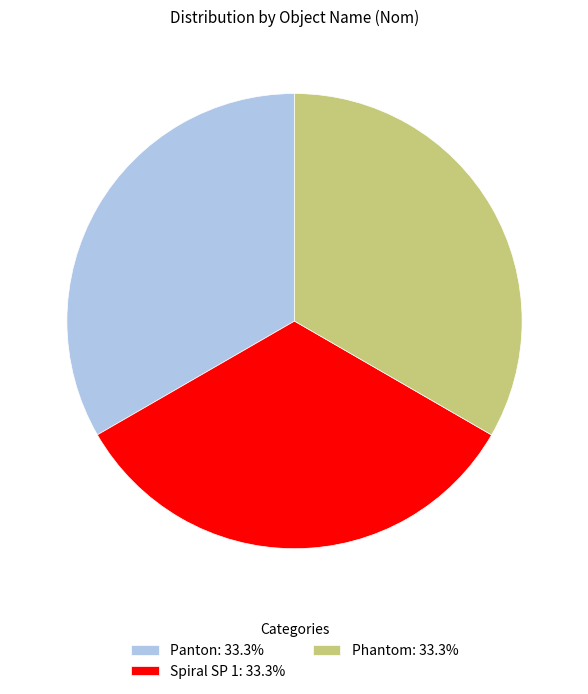

Combined, do Phantom: 33.3% and Panton: 33.3% account for over 50%?

Yes